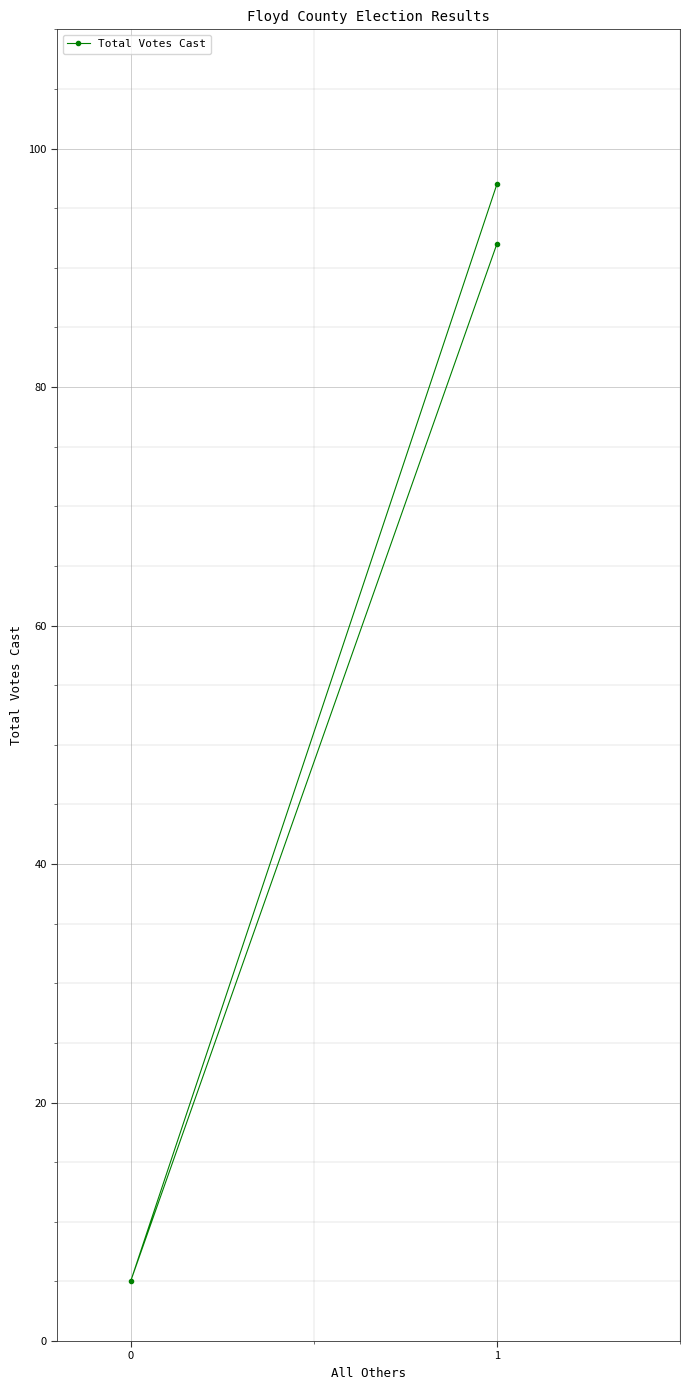

Reading right to left, what are all the values shown in this chart?

97	5	92